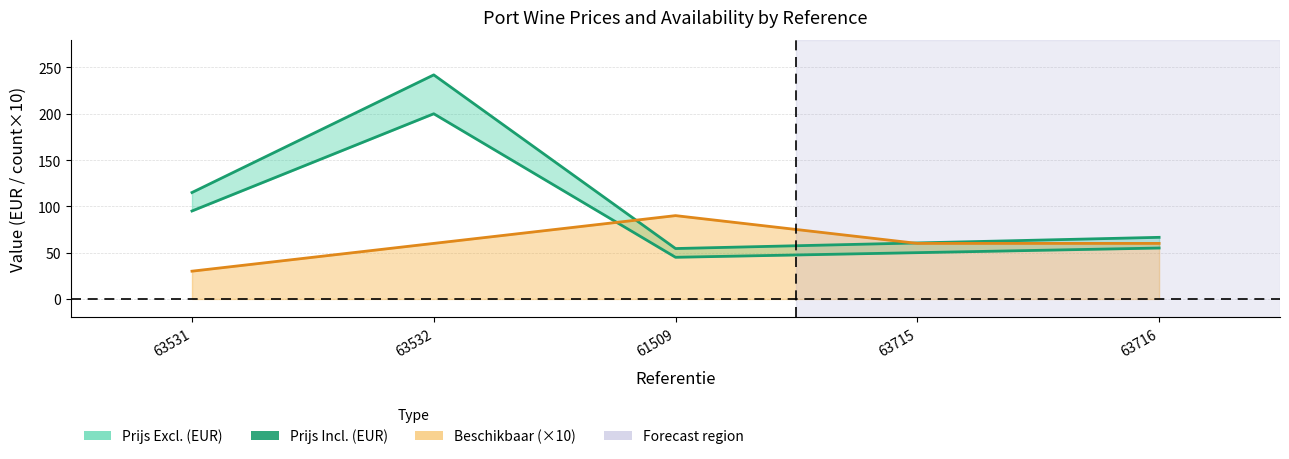

At which category does the data reach its first local valley?

61509